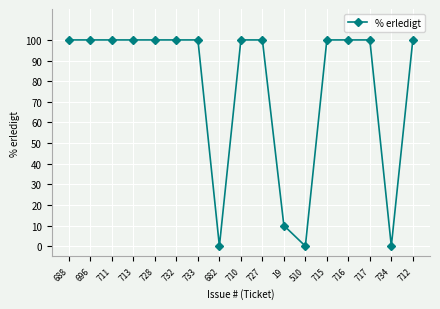

Between 682 and 728, which is larger?

728